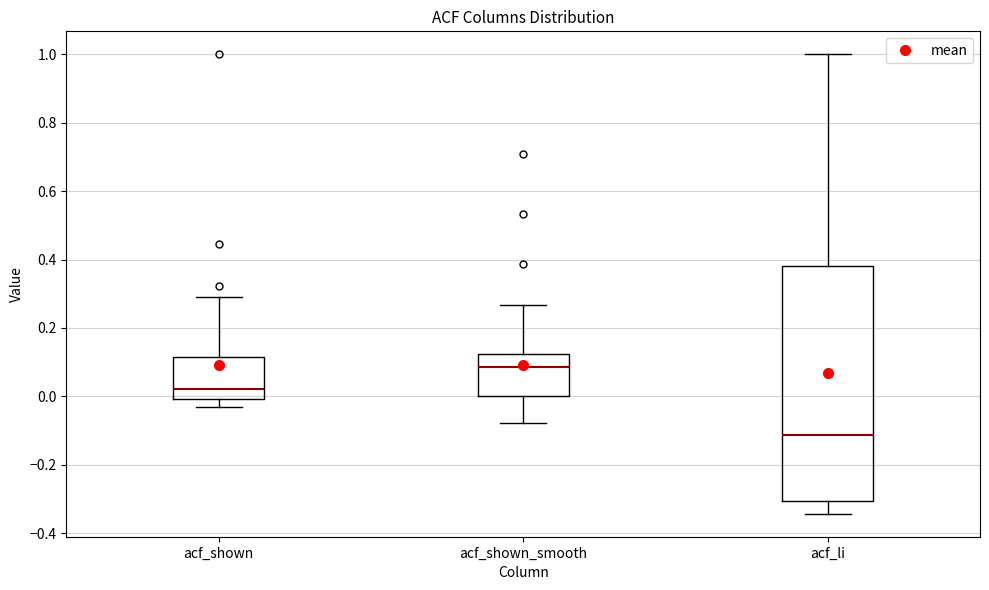

Comparing the boxes themselves (not the whiskers), which one is the tallest?

acf_li